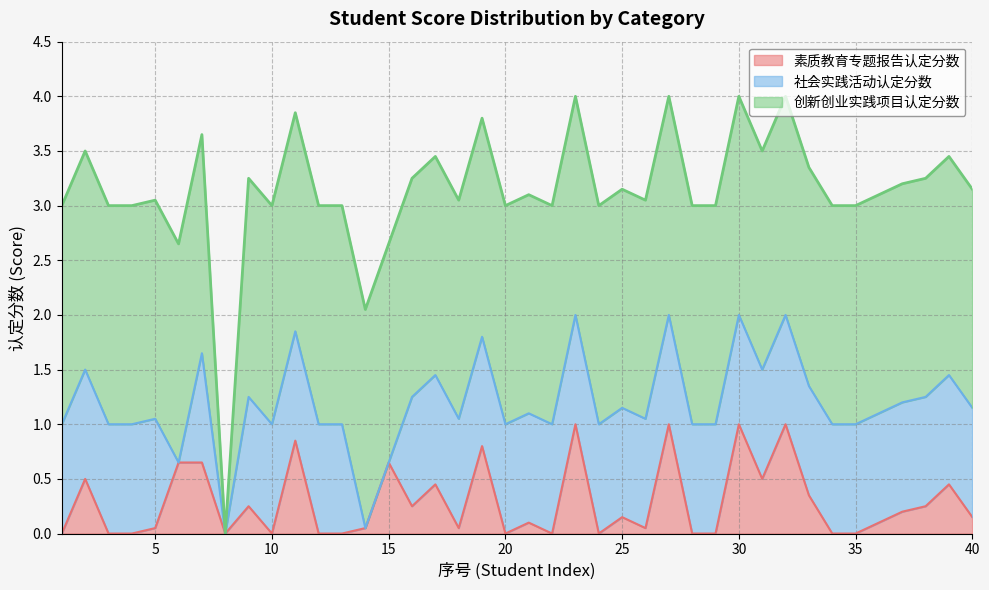

At which category does the chart reach its peak across all series?

1